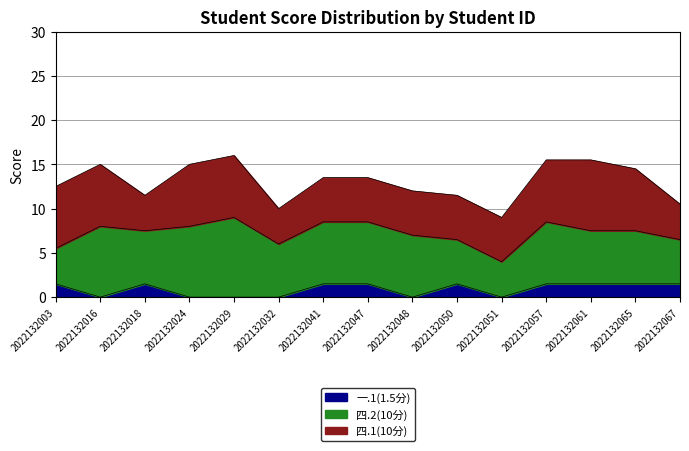

What are all the series names shown in the legend?

一.1(1.5分), 四.2(10分), 四.1(10分)